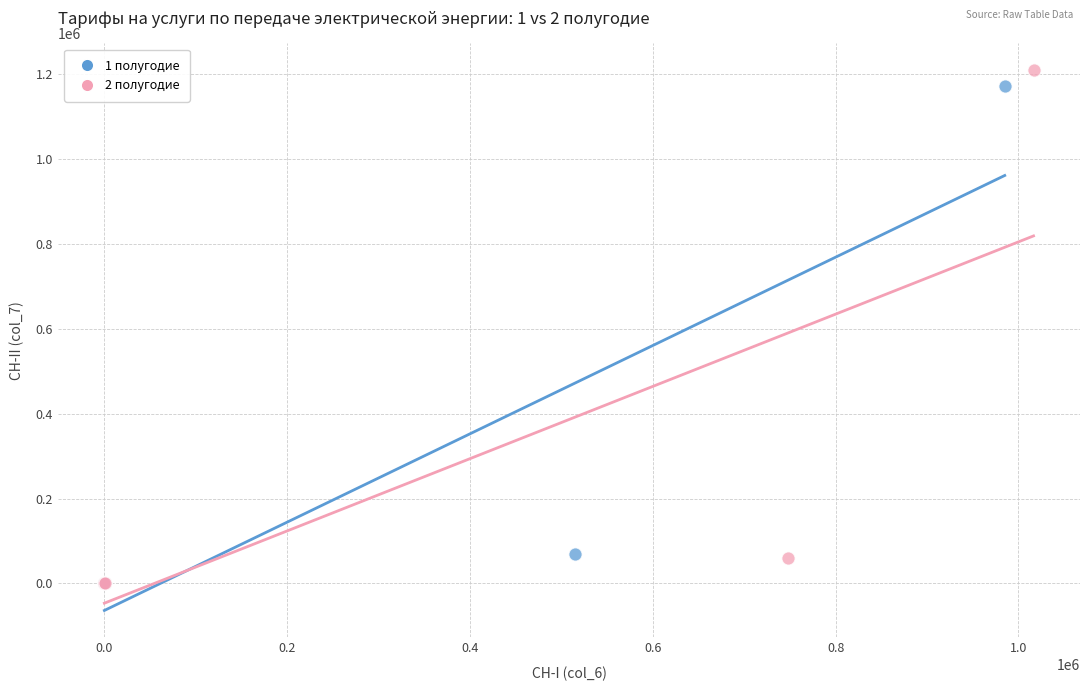

Which series has the widest spread of Y values?

2 полугодие